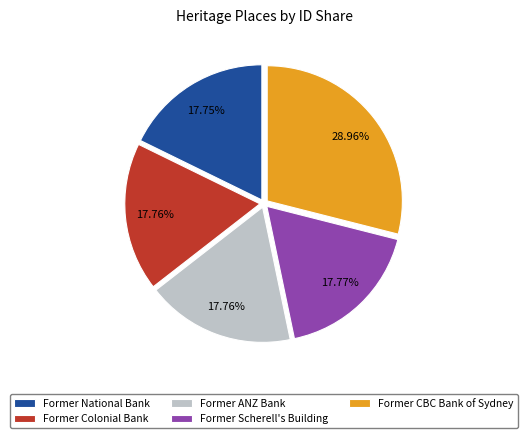

True or false: Former CBC Bank of Sydney accounts for 44% of the total.

False